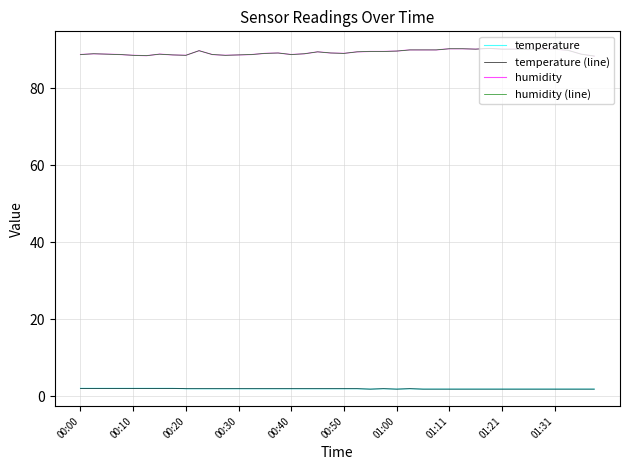

Does the chart have visible grid lines?

Yes